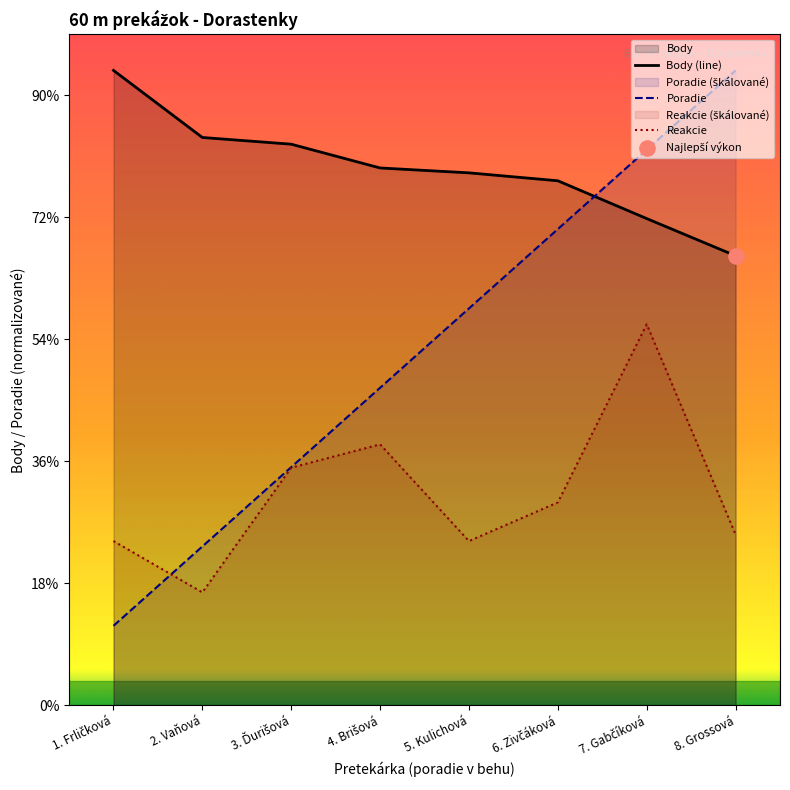

Is the value of Body (line) at 8. Grossová greater than the value of Poradie at 2. Vaňová?

Yes